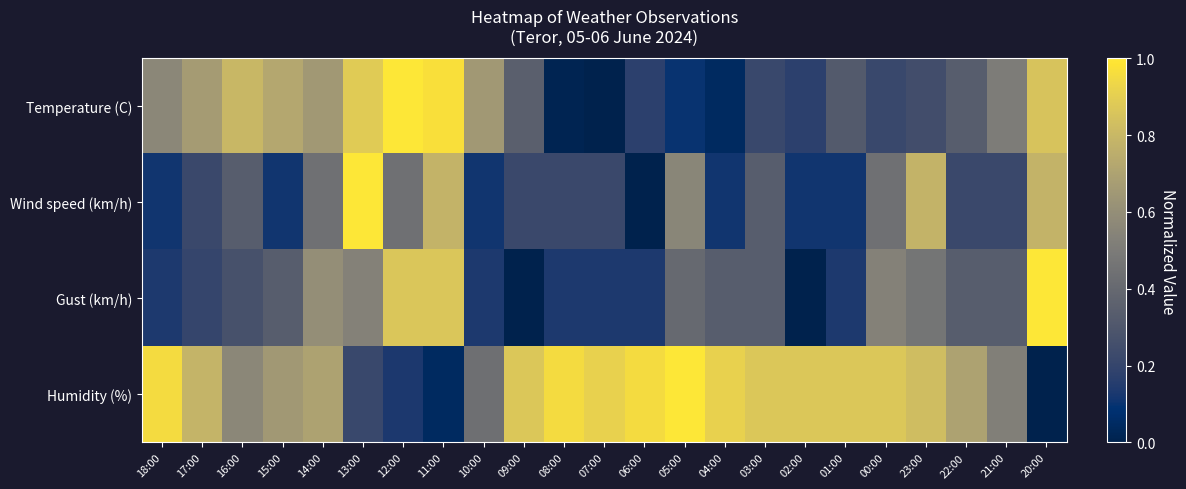

At which category is the sum across all series the highest?

11:00